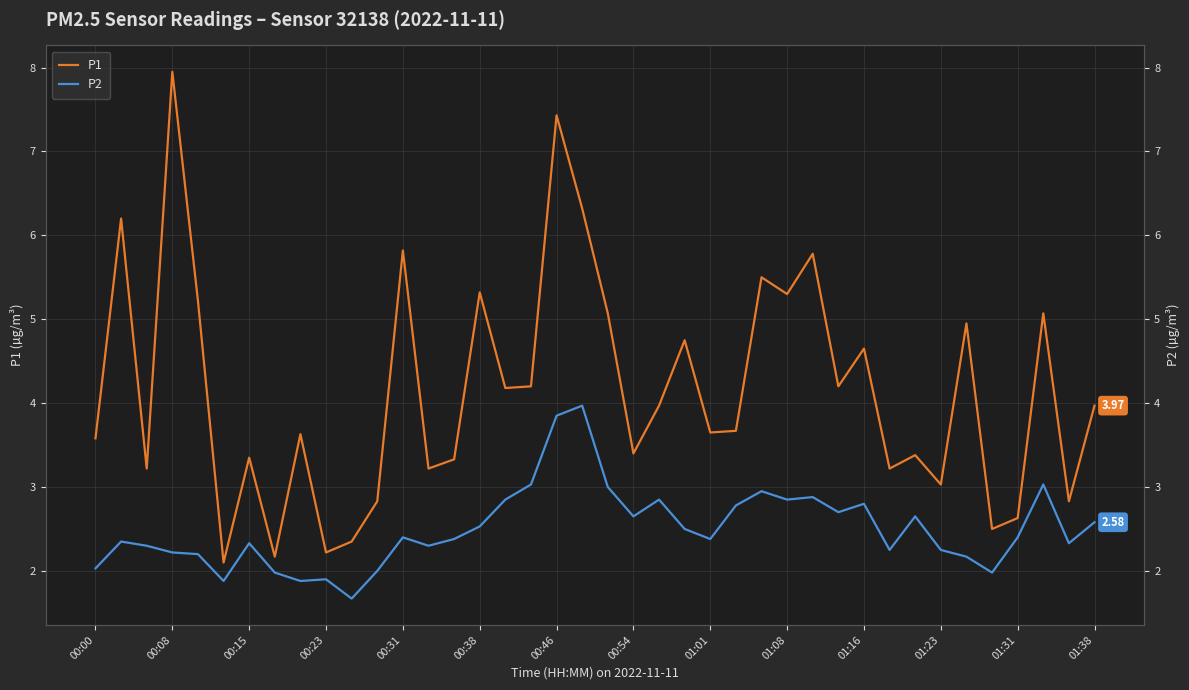

What is the lowest value of the P2 series?

1.7